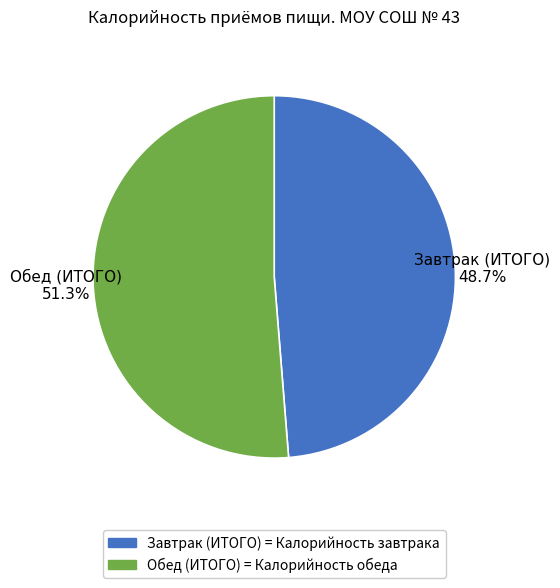

To the nearest percent, what is the difference between the Обед (ИТОГО) and Завтрак (ИТОГО) slice percentages?

3%